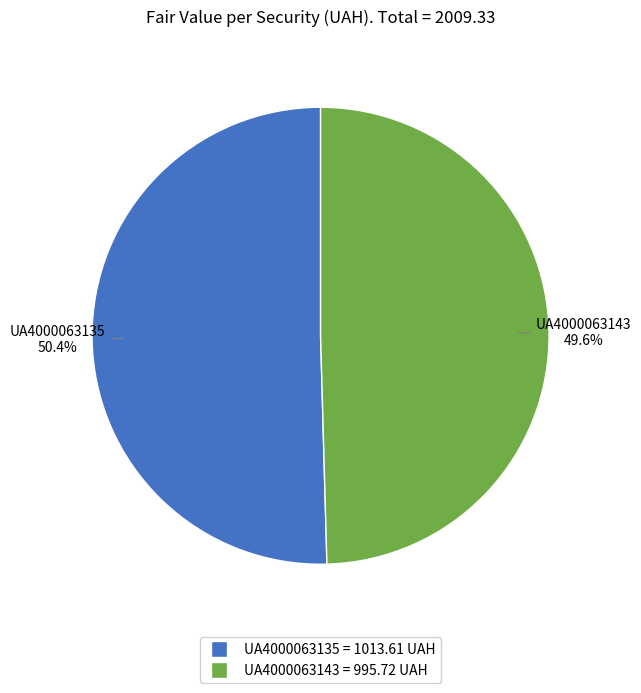

How much of the chart is everything except UA4000063143?

50.4%